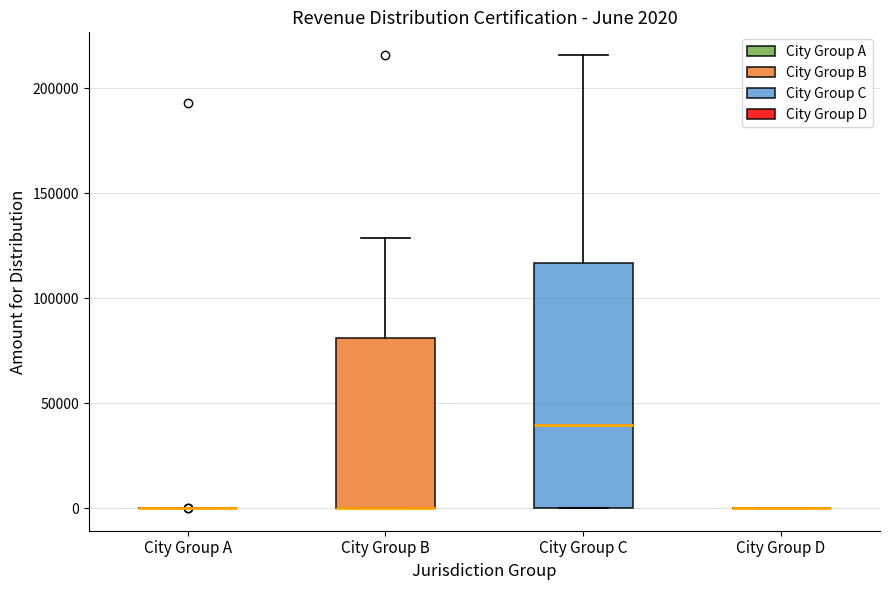

Which box is the tallest, from its lower edge to its upper edge?

City Group C